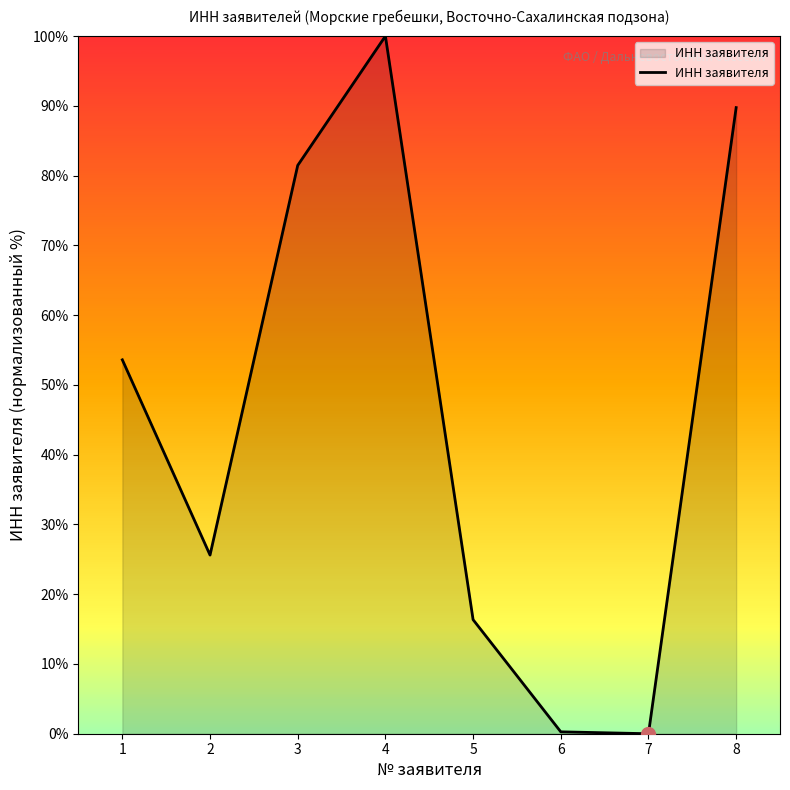

Is it true that the value at 4 is 50.9?

False